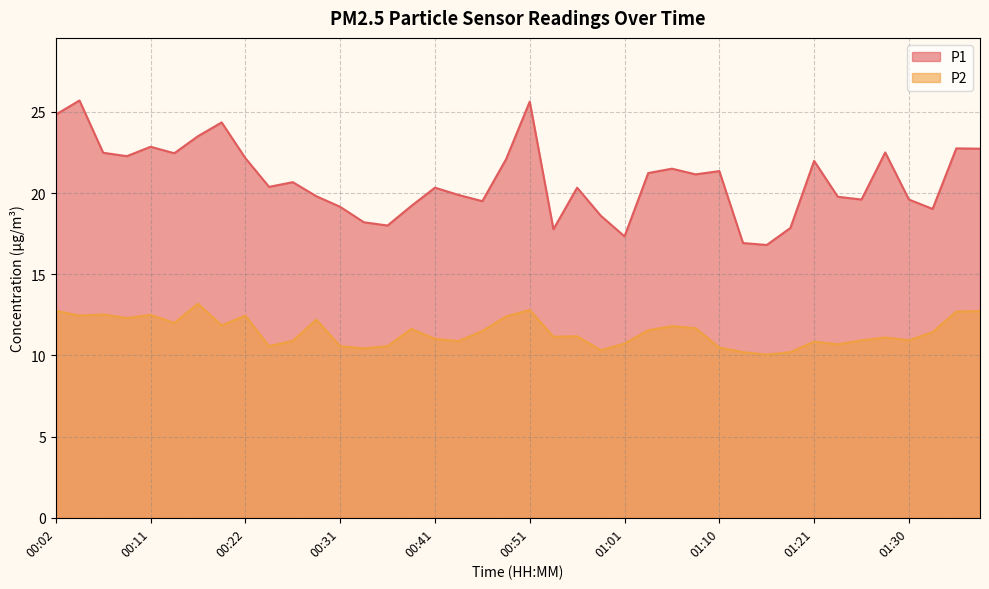

What is the spread (max minus min) of values at 00:29?

7.6